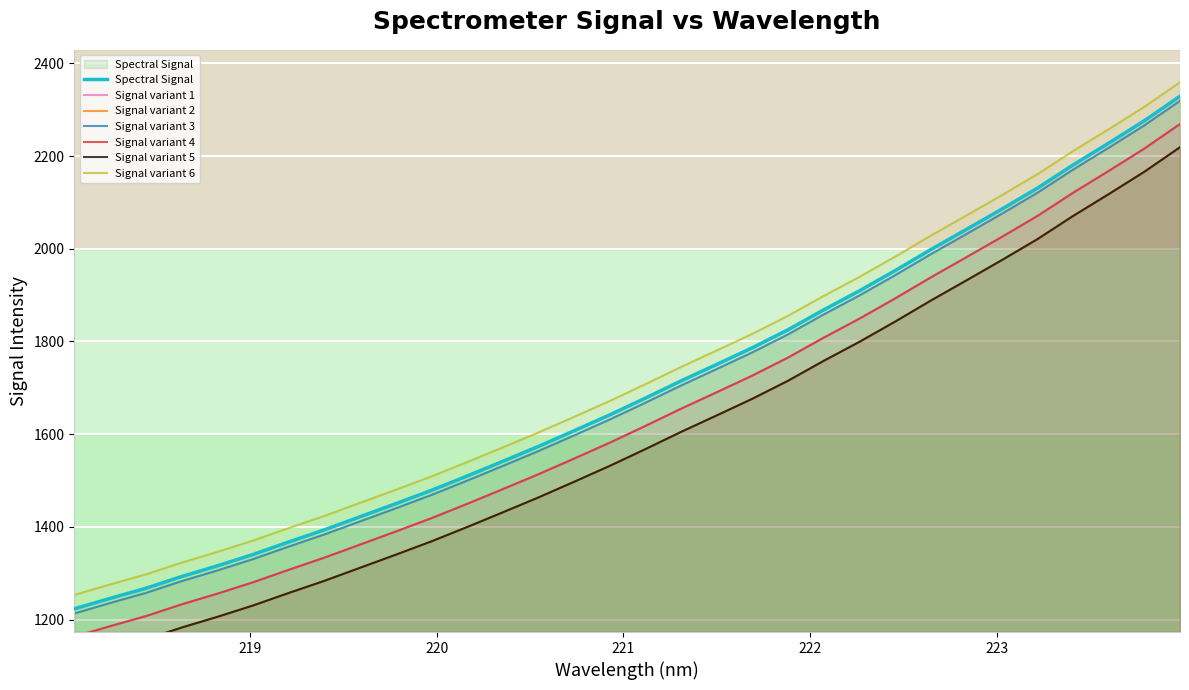

True or false: the data has more than 0 interior local peaks.

False